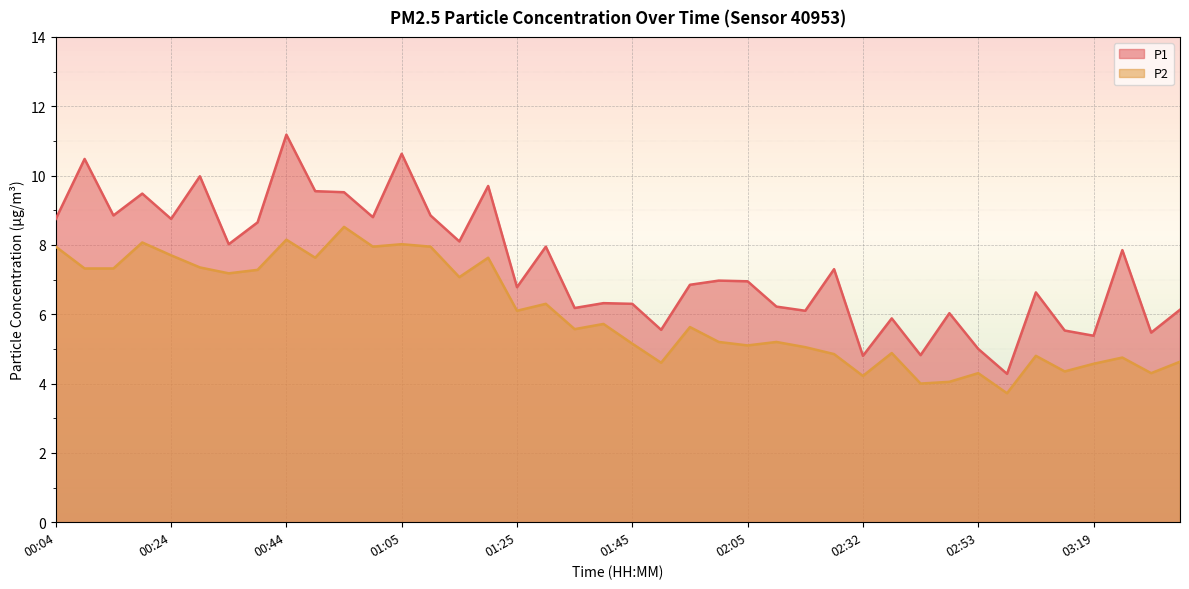

What is the sum of the P2 values at 00:34 and 00:44?

15.3